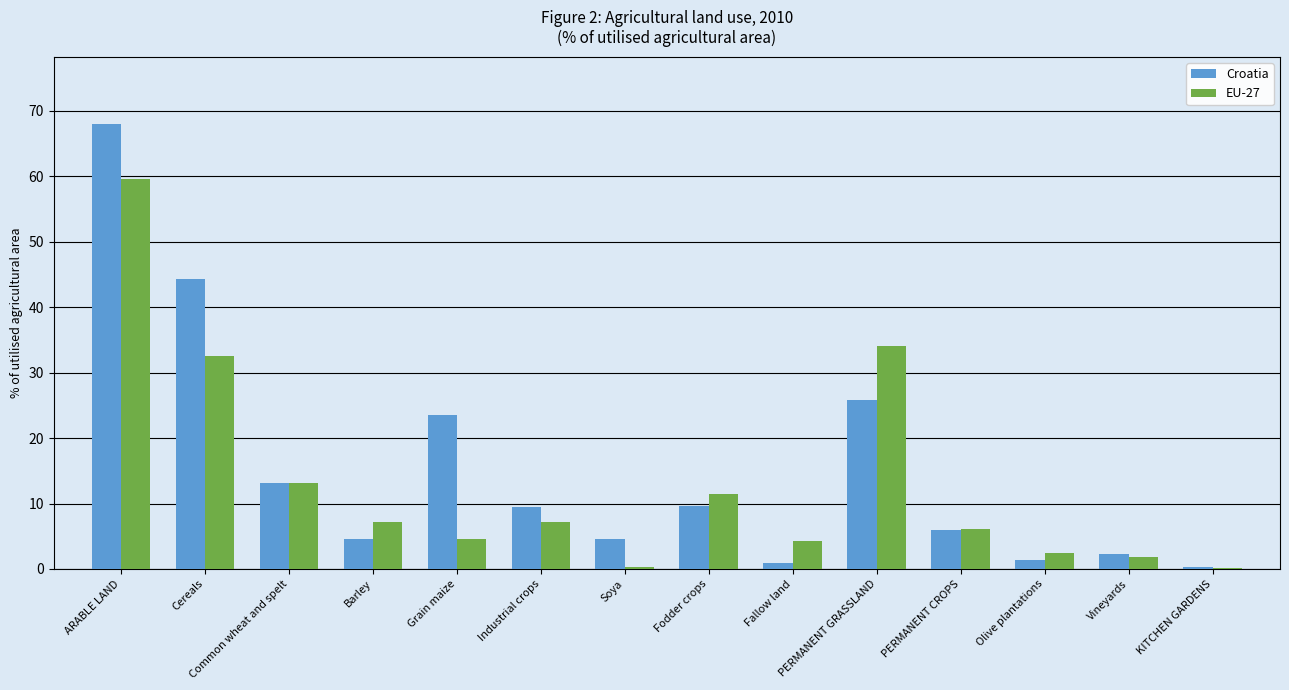

What is the average value of the EU-27 series?

13.2